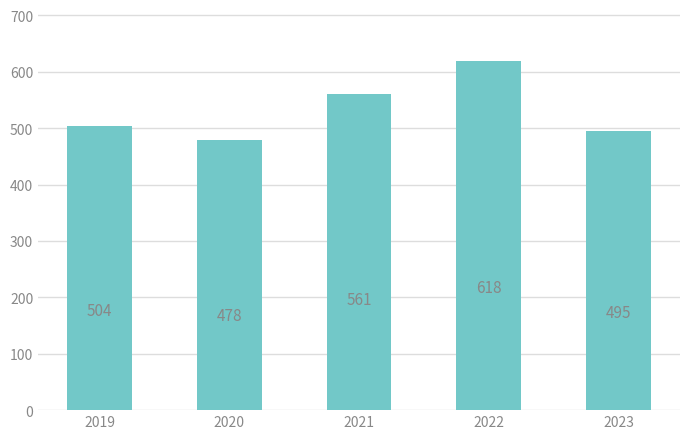

How many data points does each series have?

5